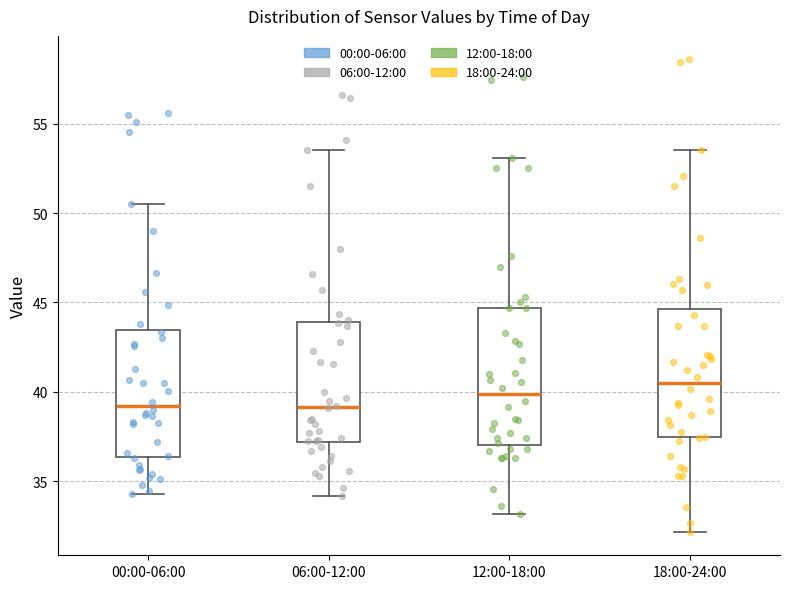

Which box's median line is the highest?

18:00-24:00